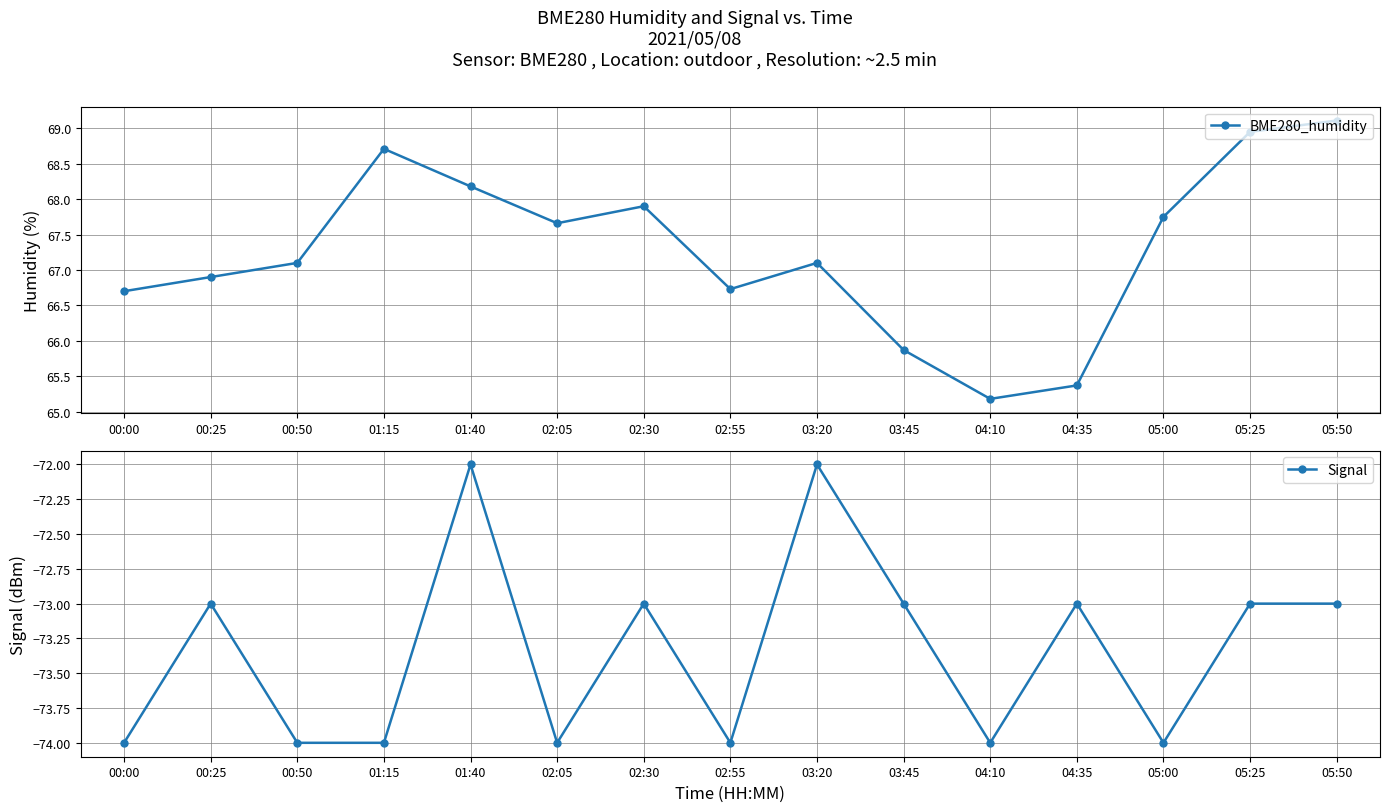

What is the total value across all series at 05:00?

-6.2